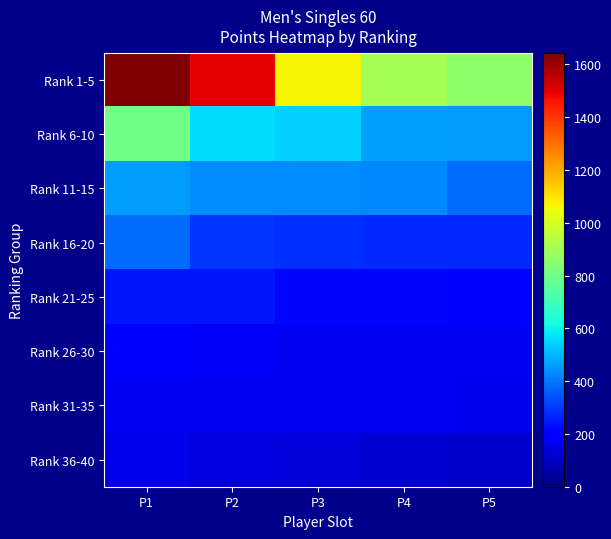

Rank the series by their maximum value, from lowest to highest.

Rank 36-40, Rank 31-35, Rank 26-30, Rank 21-25, Rank 16-20, Rank 11-15, Rank 6-10, Rank 1-5